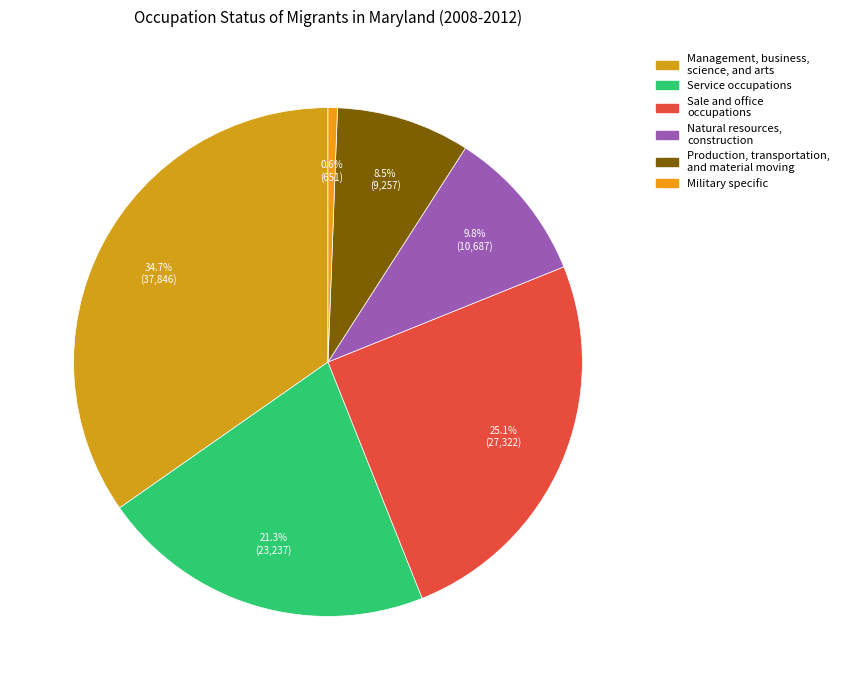

Which slice is the largest?

In Management, business, science, and arts